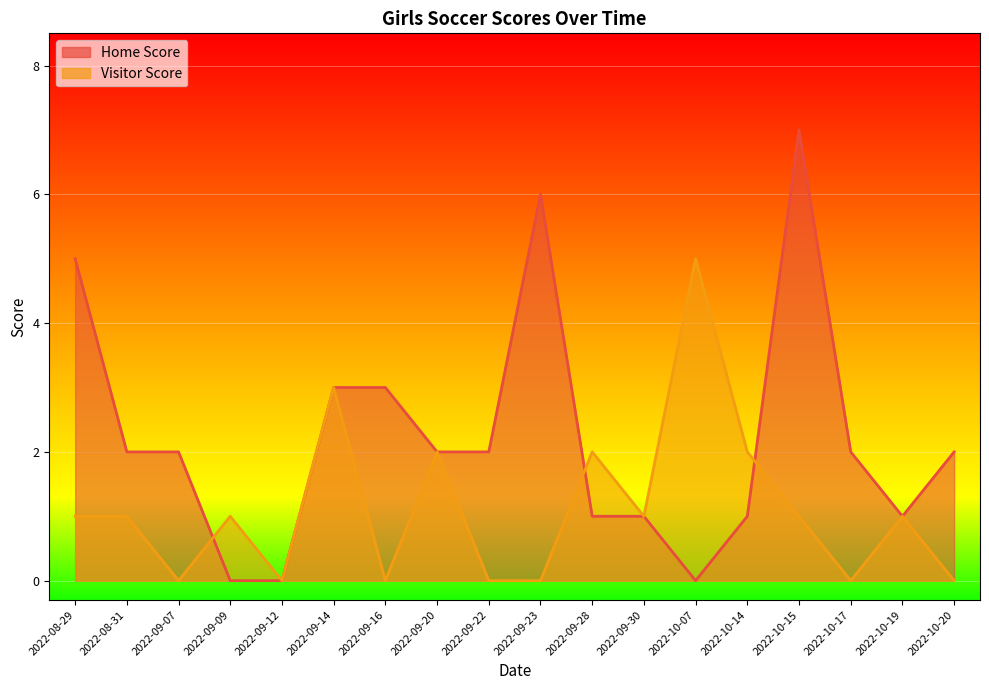

How many Home Score values are between 1 and 3?

12